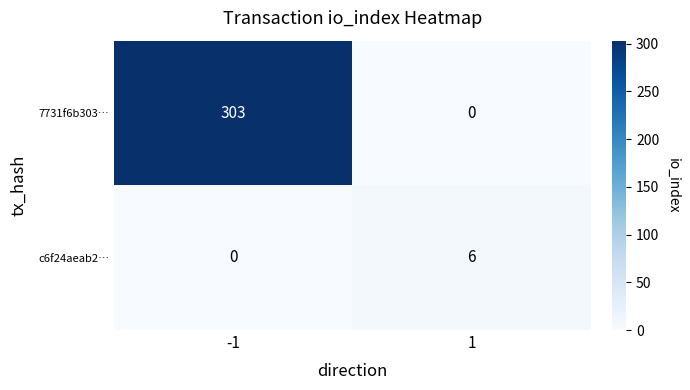

Which category has the highest value across all series?

-1